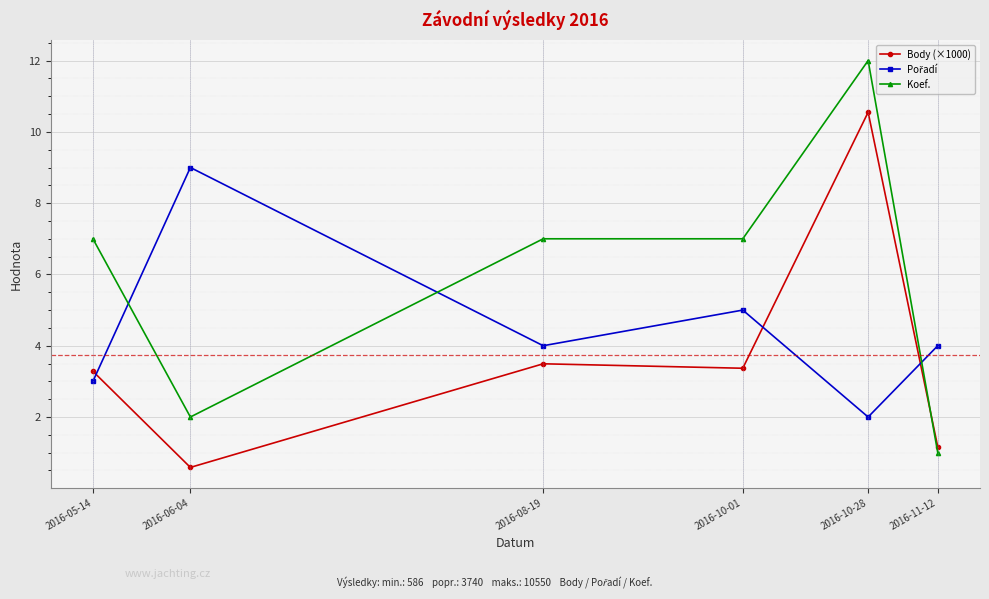

What is the value of the Body (×1000) point at the 6th from the left?

1.2